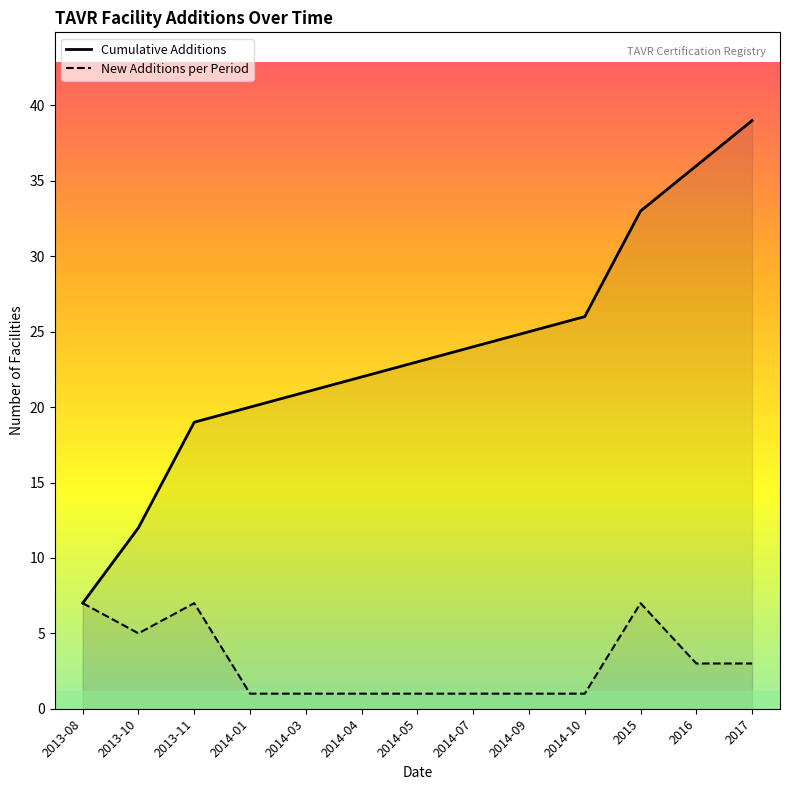

Count the number of data series in this chart.

2